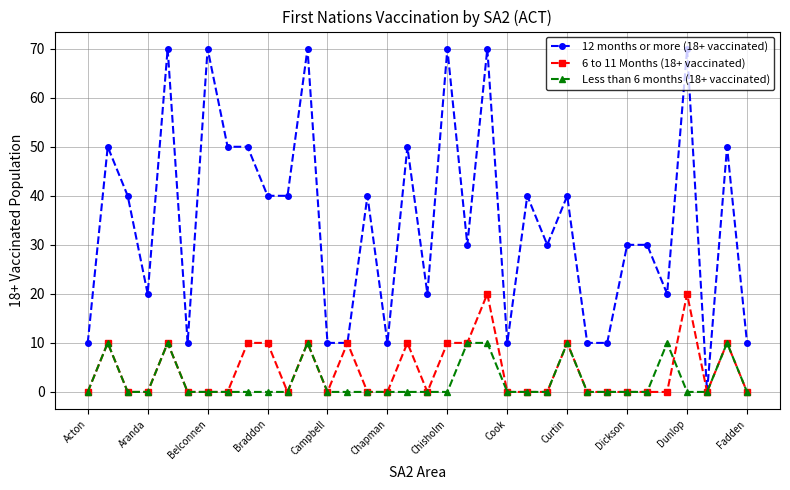

What is the value of the 12 months or more (18+ vaccinated) point at the 11th from the left?

40